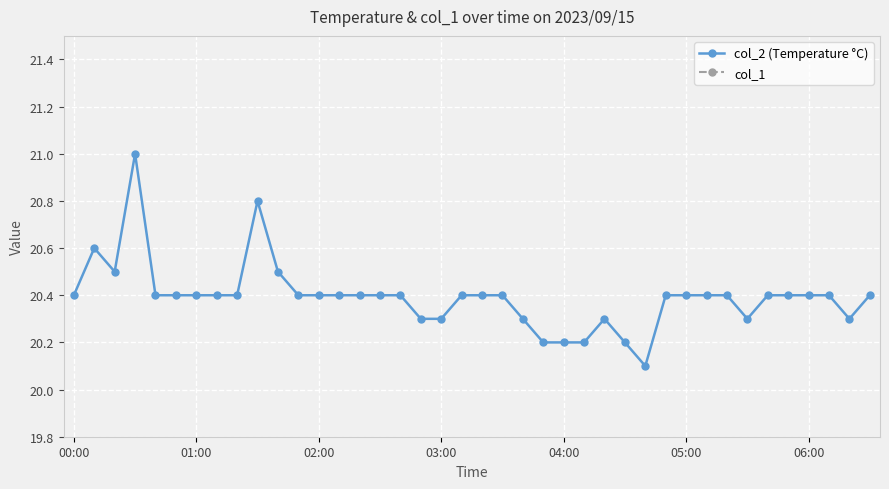

What is the minimum value for col_2 (Temperature °C)?

20.1